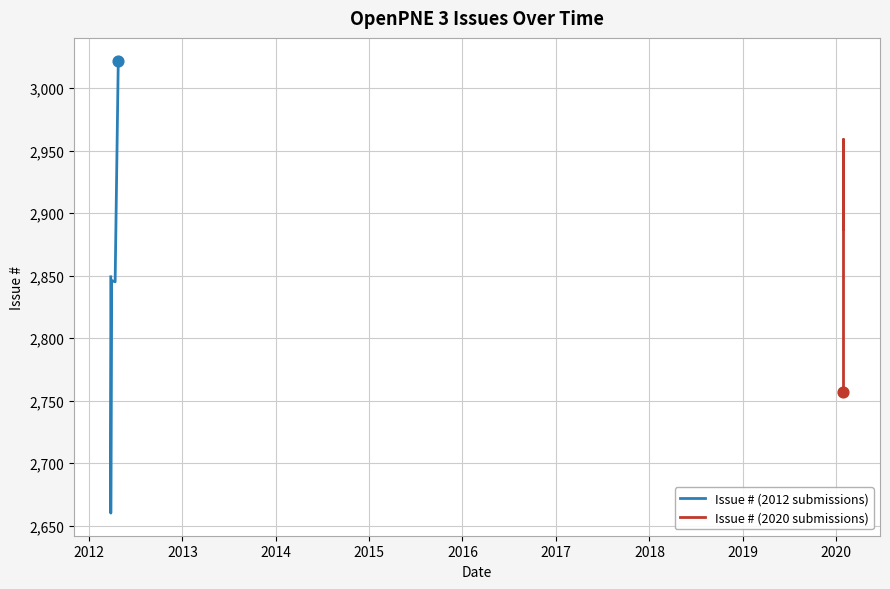

Which series has the largest total across all categories?

Issue # (2020 submissions)